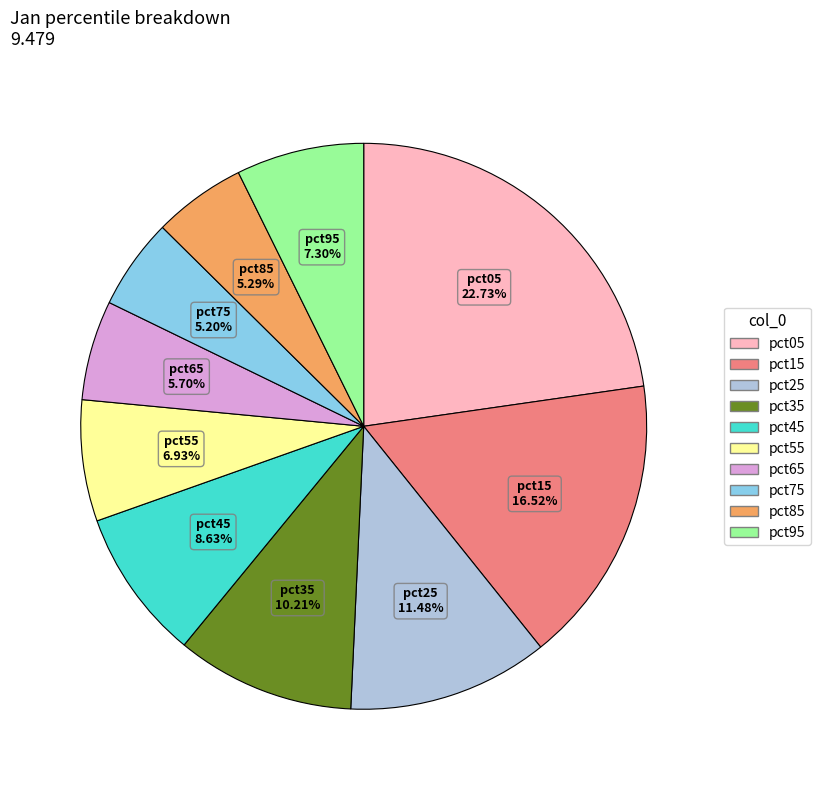

What percentage is the pct75 slice, to the nearest percent?

5%